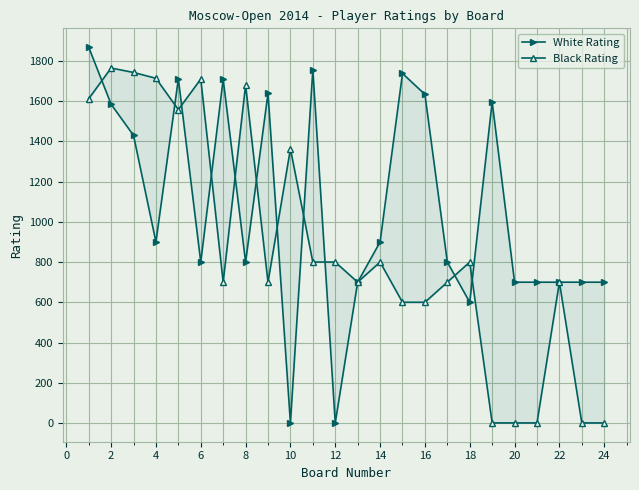

How many data points does each series have?

24